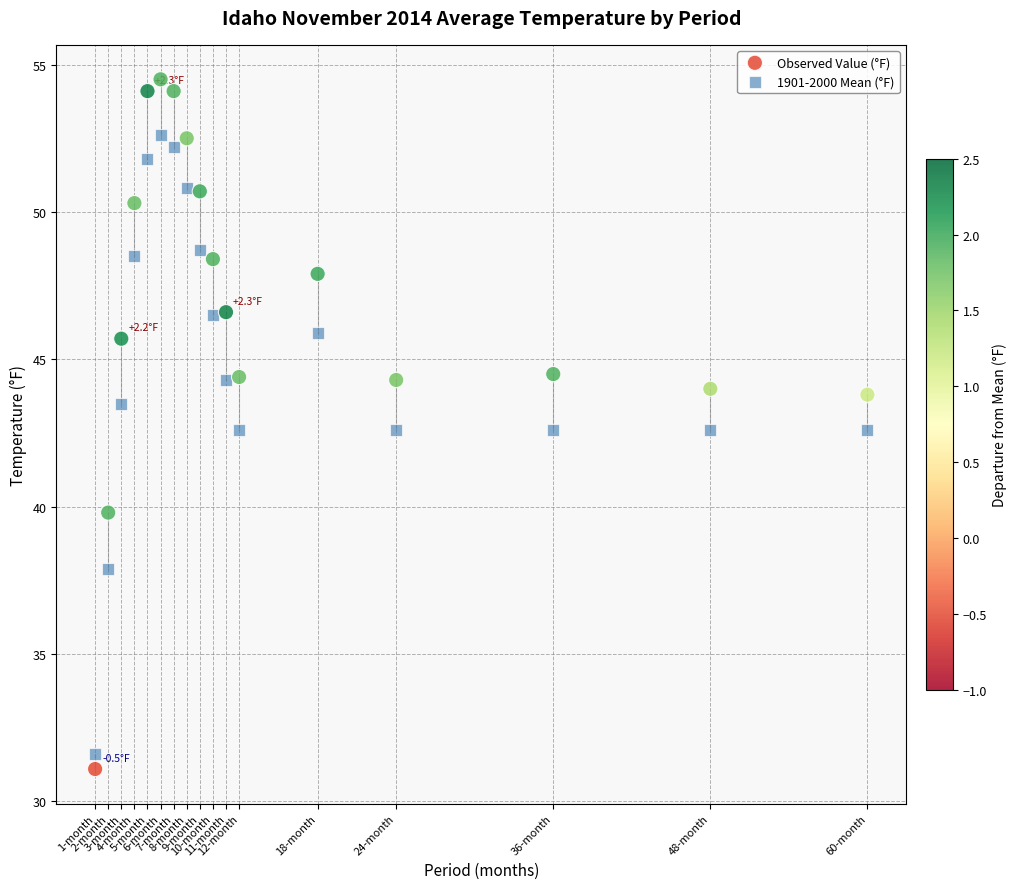

Which series reaches the minimum Y coordinate?

Observed Value (°F)